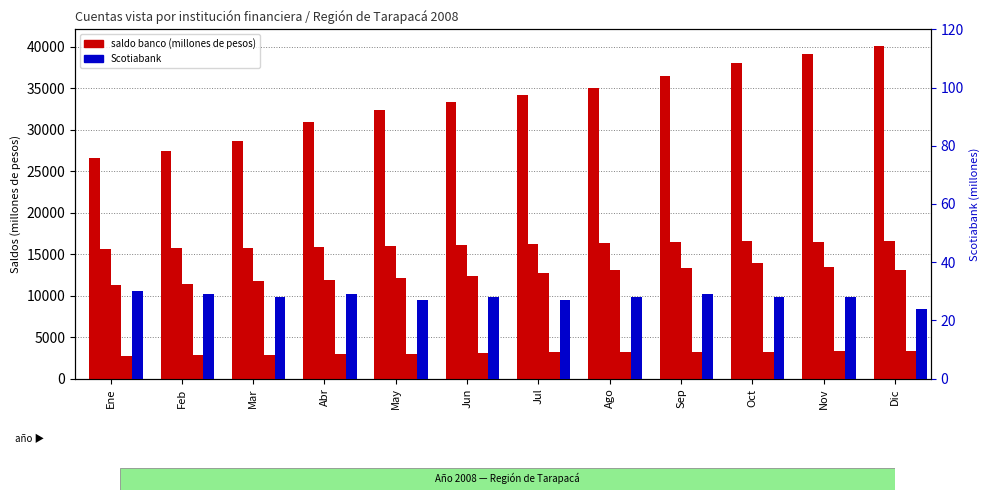

Reading left to right, extract all data points from this chart.

Banco del Estado: 26584	27481	28640	30912	32422	33395	34185	35004	36516	38037	39162	40114
Scotiabank: 30	29	28	29	27	28	27	28	29	28	28	24